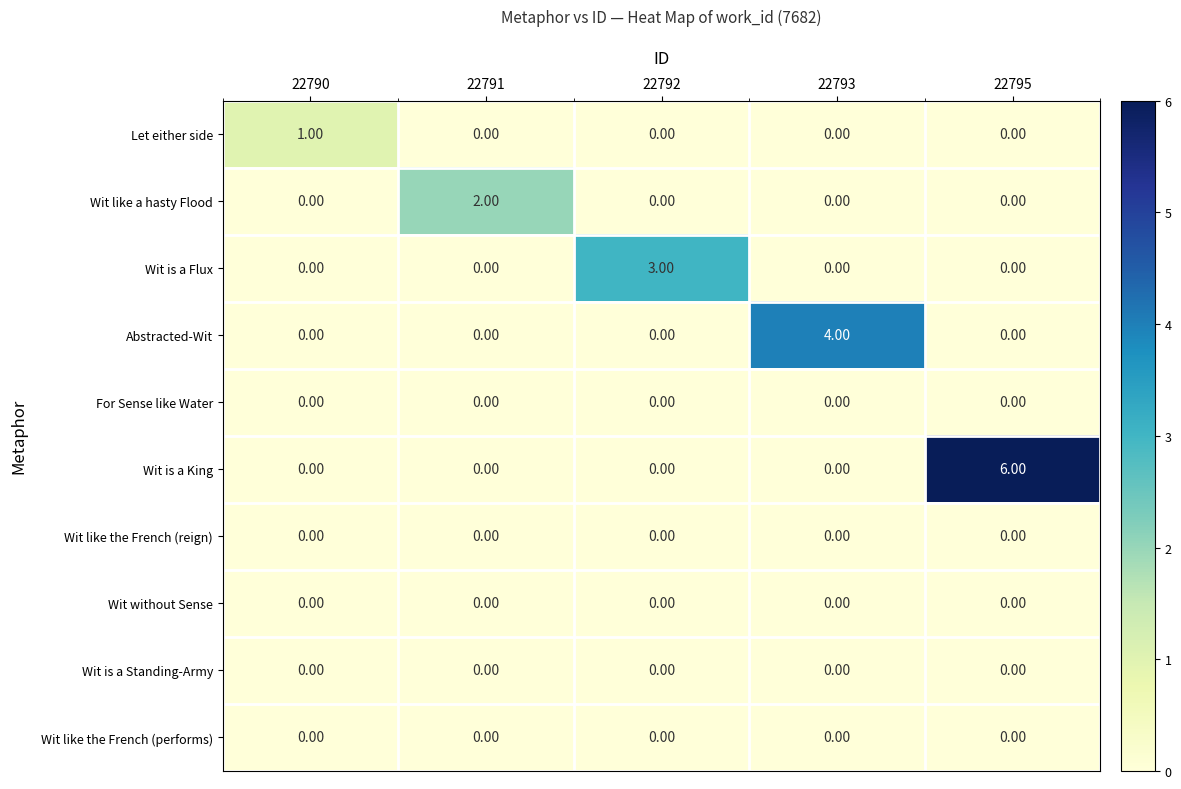

What is the sum of the Wit is a Flux values at 22792 and 22790?

3